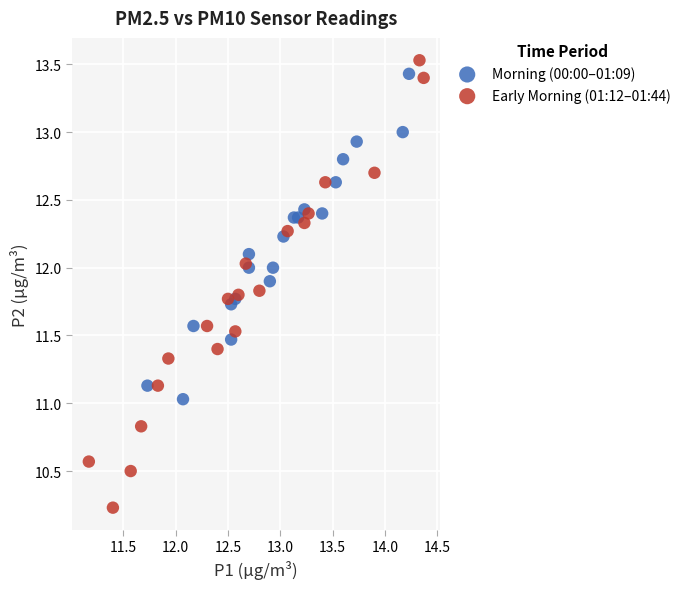

Which series contains the lowest Y value?

Early Morning (01:12–01:44)